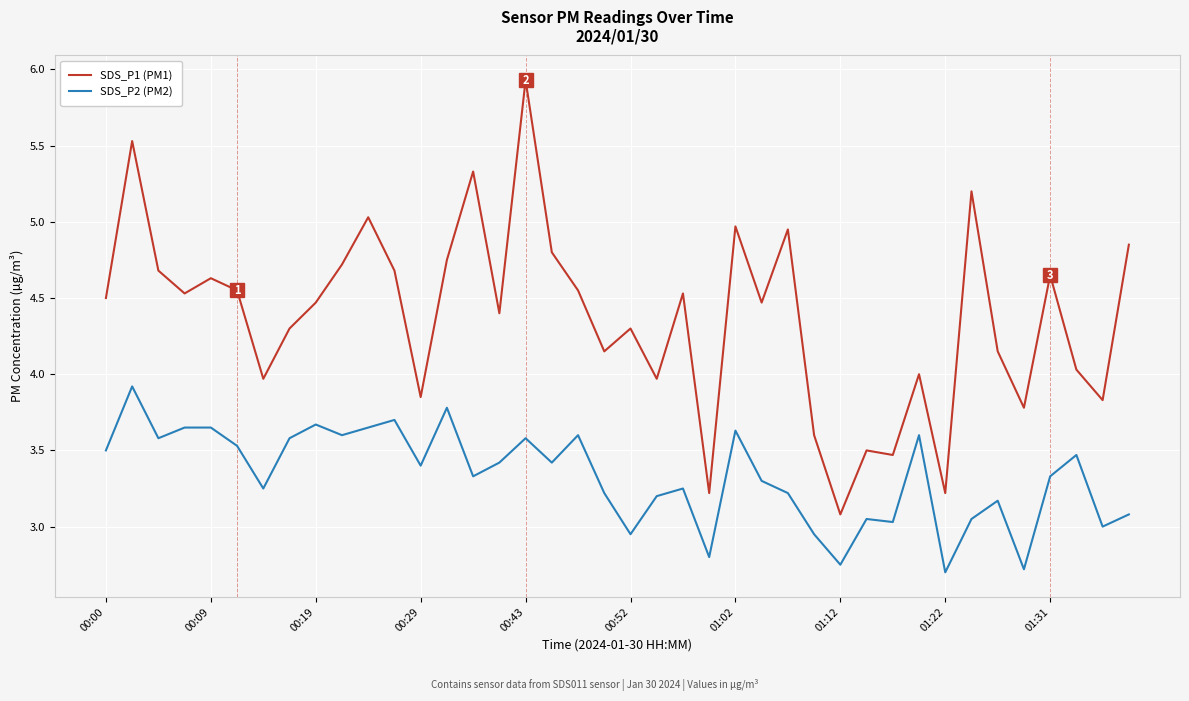

What is the minimum value shown in the chart?

2.7